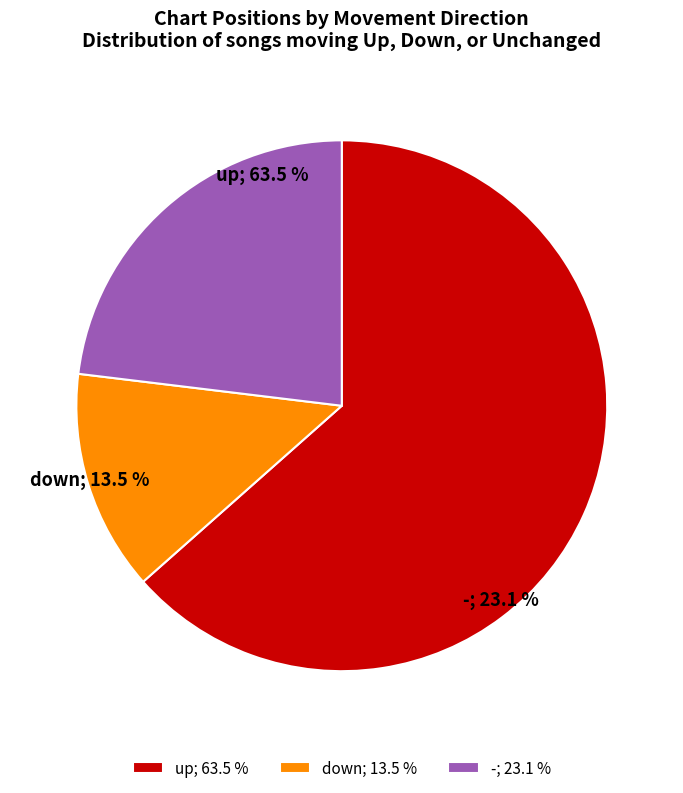

Rank the categories by value from highest to lowest.

up, -, down